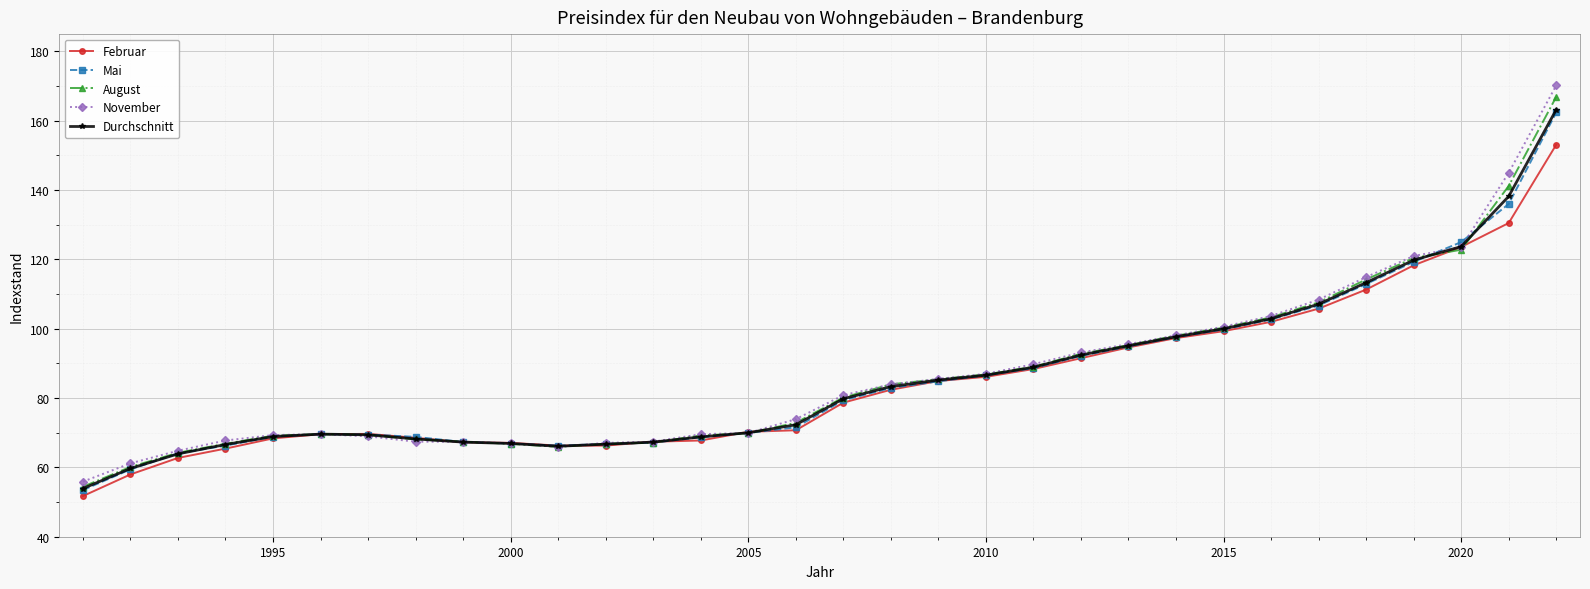

Which series has the widest spread of values?

November